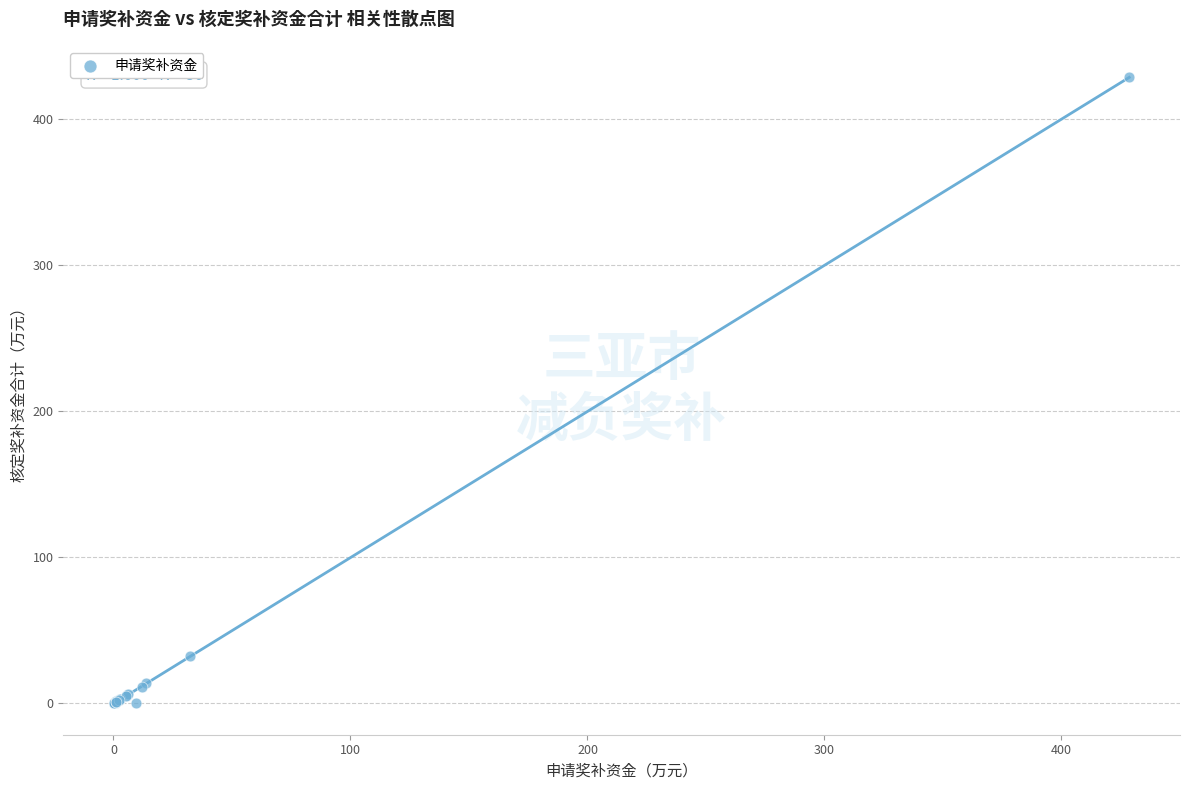

What Y value in the scatter plot is closest to 214?

32.2